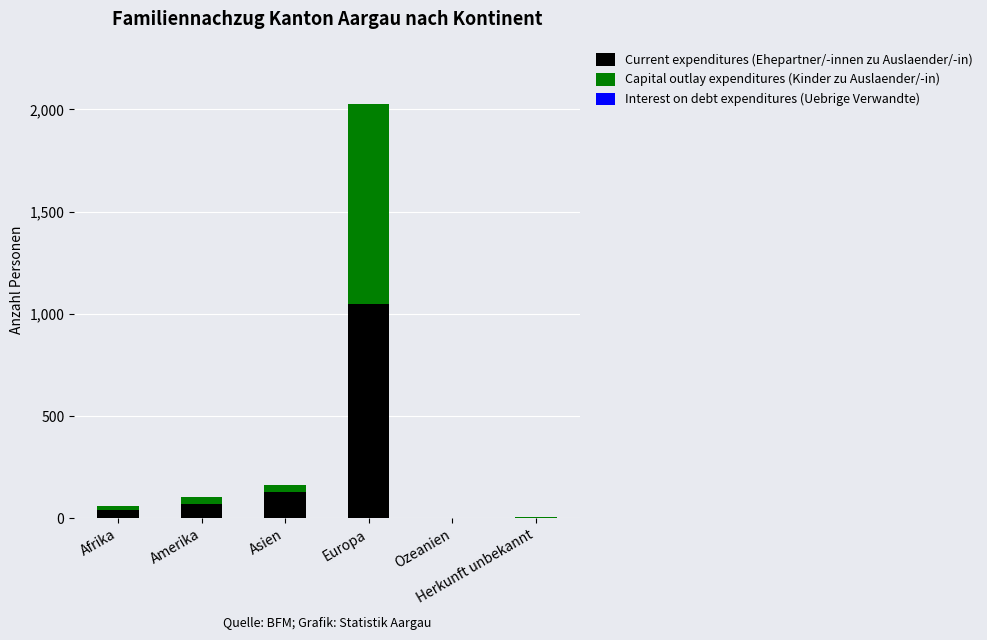

What is the sum of the Current expenditures (Ehepartner/-innen zu Auslaender/-in) values at Ozeanien and Herkunft unbekannt?

3